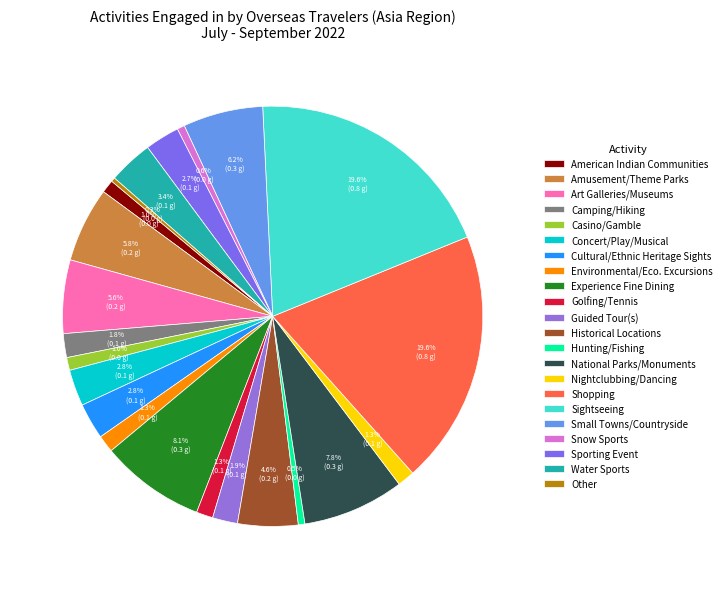

To the nearest percent, what is the difference between the American Indian Communities and National Parks/Monuments slice percentages?

7%